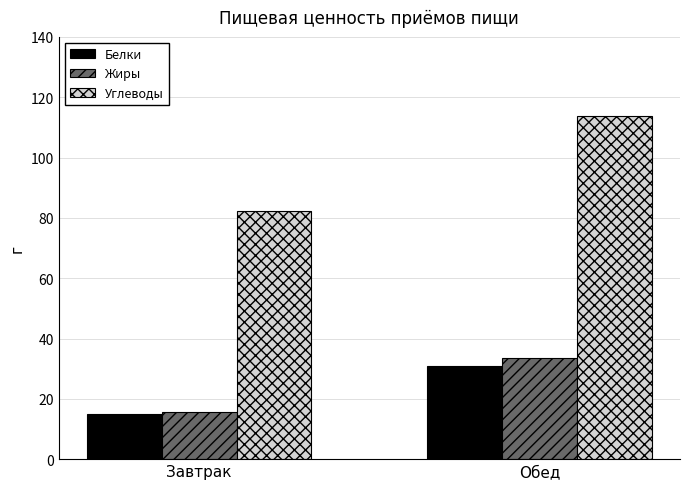

The Белки series shows 25.5 at Завтрак. True or false?

False